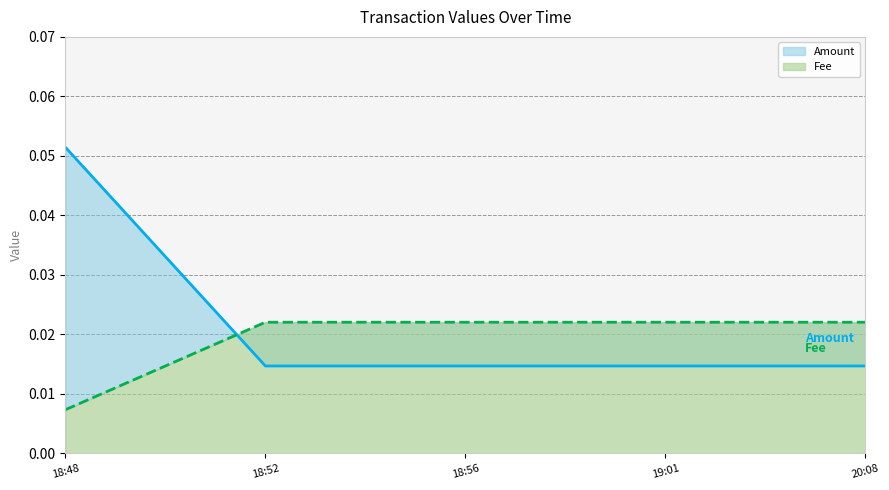

The value of Amount (line) at 18:52 is 0.0. True or false?

True